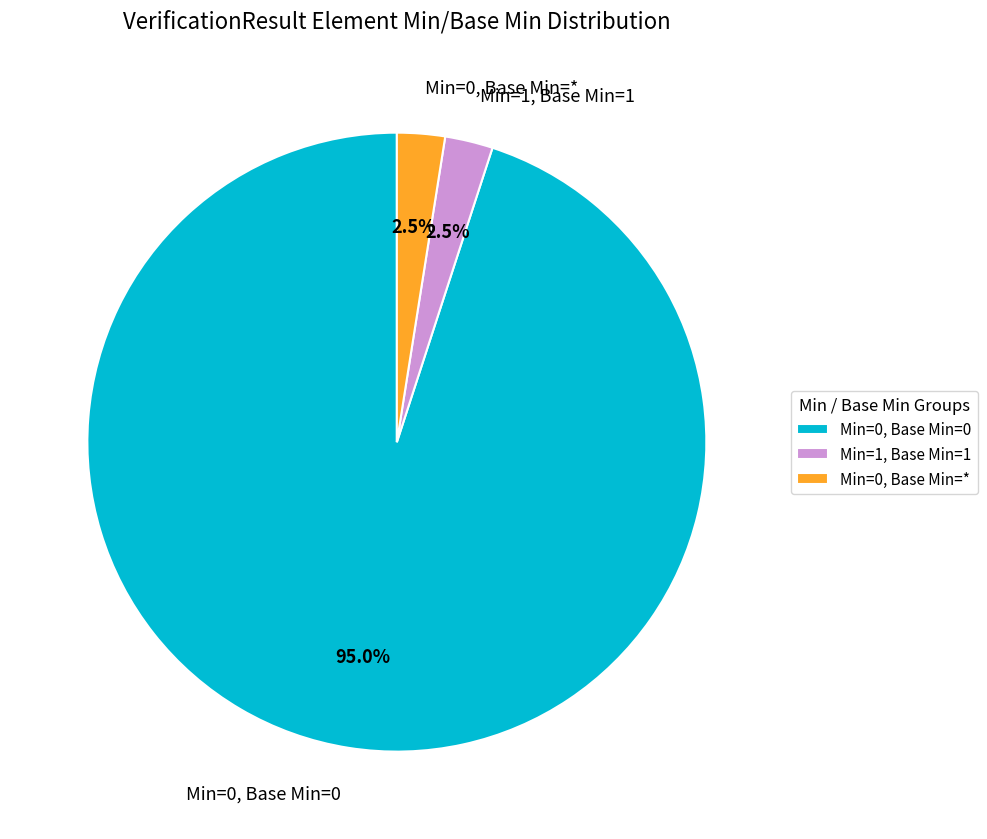

Combined, what portion of the pie is Min=0, Base Min=0 and Min=0, Base Min=*?

97.5%